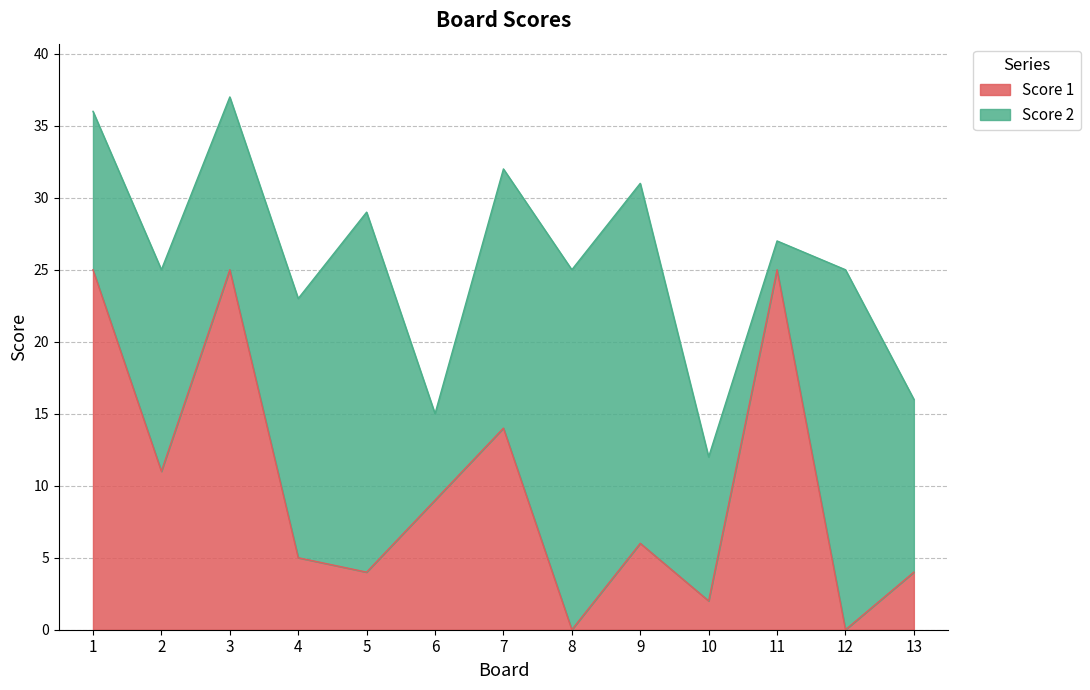

Is it true that the value at 9 is 2?

False